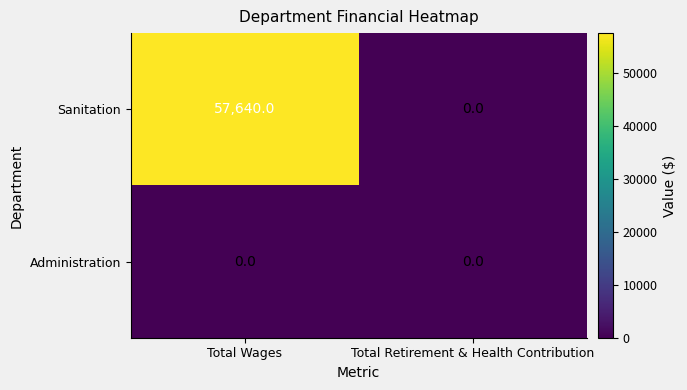

Count the number of categories in the chart.

2